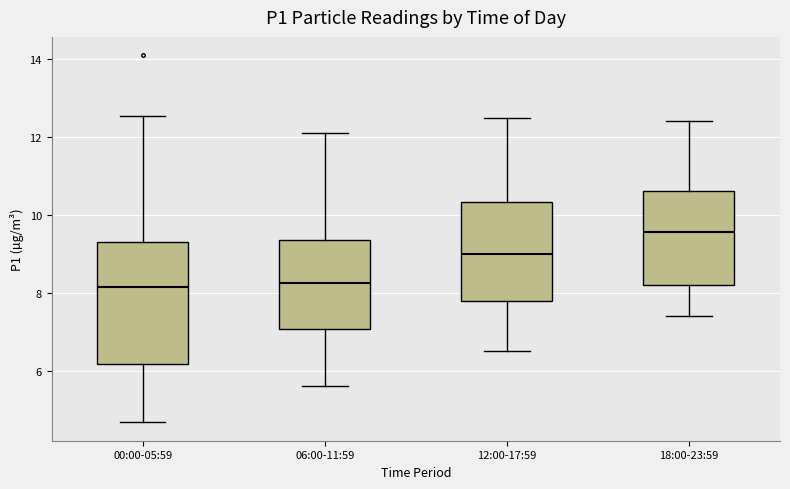

Reading left to right, transcribe this box plot: for each box, give where its median line is, the range the box spans, and where its two whiskers end, as read against the y-axis. The values are not printed on the chart, so give them approximately, as read against the axis.

00:00-05:59: median 8.2, box 6.2 to 9.4, whiskers 4.6 to 12.6
06:00-11:59: median 8.2, box 7.0 to 9.4, whiskers 5.6 to 12.2
12:00-17:59: median 9.0, box 7.8 to 10.4, whiskers 6.6 to 12.6
18:00-23:59: median 9.6, box 8.2 to 10.6, whiskers 7.4 to 12.4